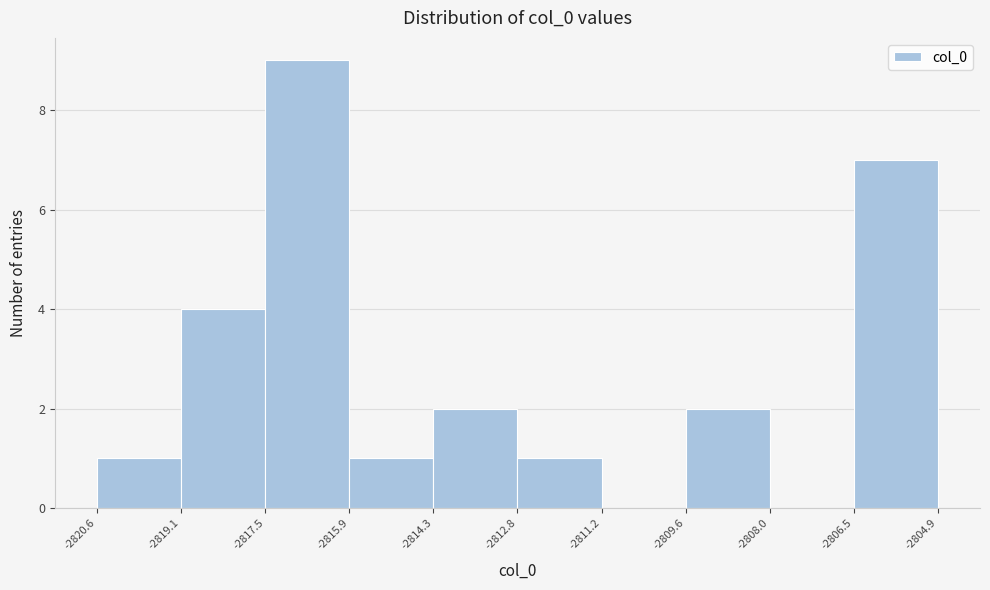

Reading left to right, transcribe this chart: for each bar, give the range it covers on the x-axis and its height. The values are not printed on the chart, so give them approximately, as read against the axis.

-2820.6 to -2819.1: 1
-2819.1 to -2817.5: 4
-2817.5 to -2815.9: 9
-2815.9 to -2814.3: 1
-2814.3 to -2812.8: 2
-2812.8 to -2811.2: 1
-2811.2 to -2809.6: 0
-2809.6 to -2808.0: 2
-2808.0 to -2806.5: 0
-2806.5 to -2804.9: 7